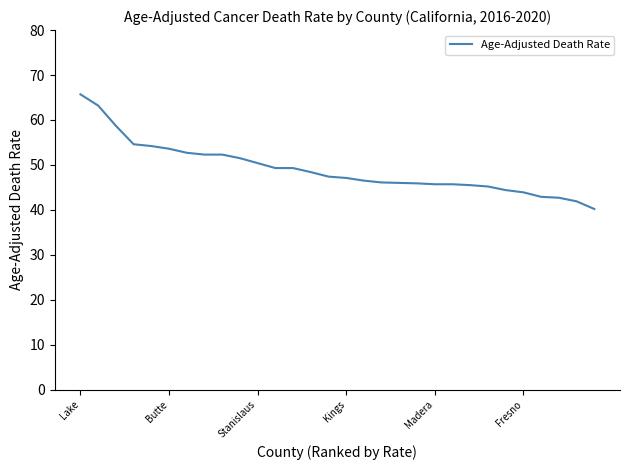

What is the maximum value shown in the chart?

65.7